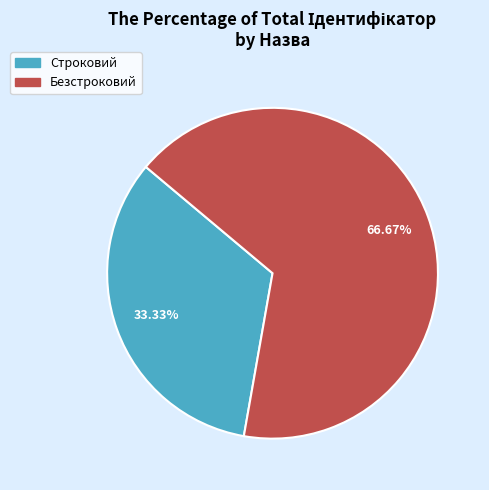

What is the largest slice in the pie chart?

Безстроковий